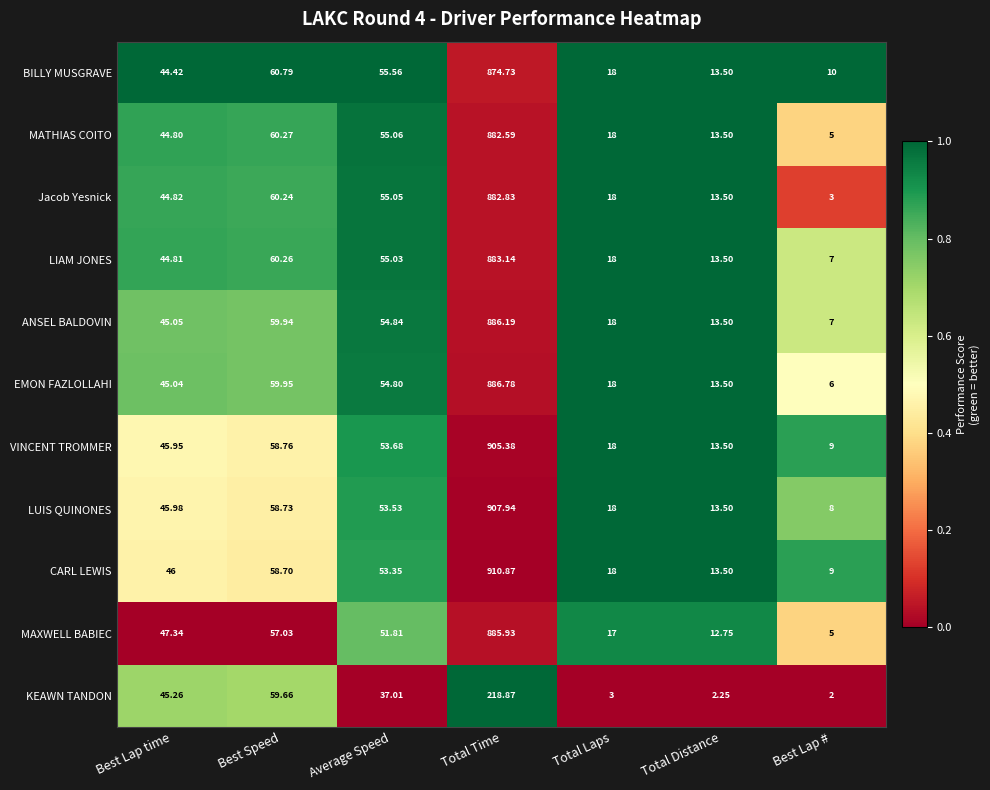

Which series has the largest total across all categories?

CARL LEWIS